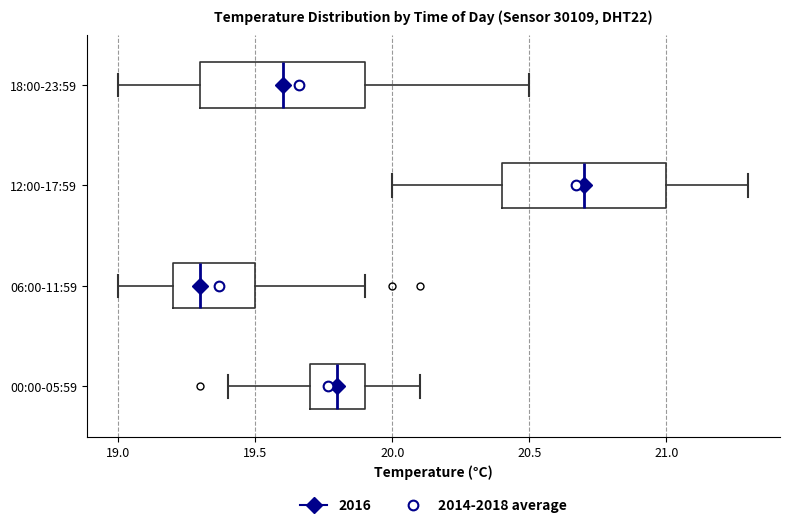

Where is the left edge of the box for 06:00-11:59 on the x-axis? The values are not printed on the chart, so give them approximately, as read against the axis.

19.2